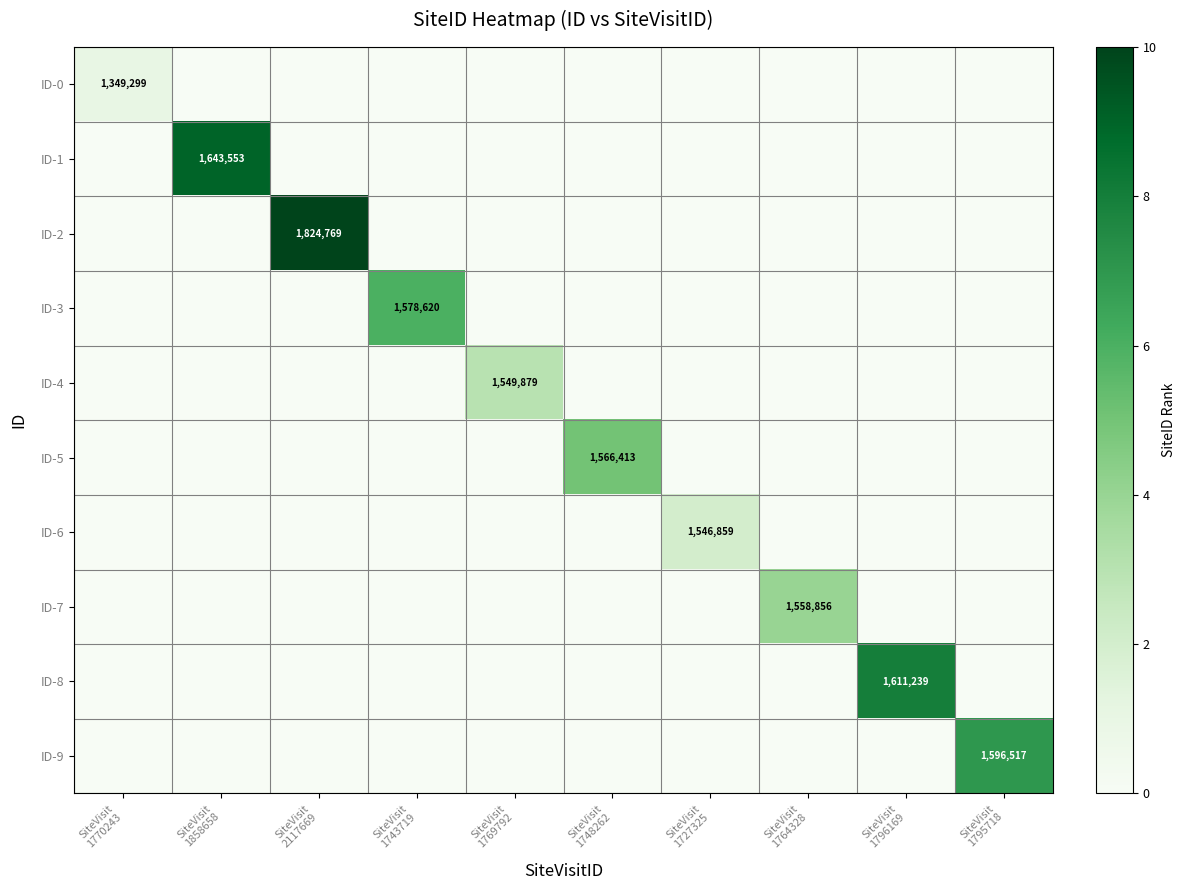

Rank the series at SiteVisit 1795718 from lowest to highest value.

ID-0, ID-1, ID-2, ID-3, ID-4, ID-5, ID-6, ID-7, ID-8, ID-9